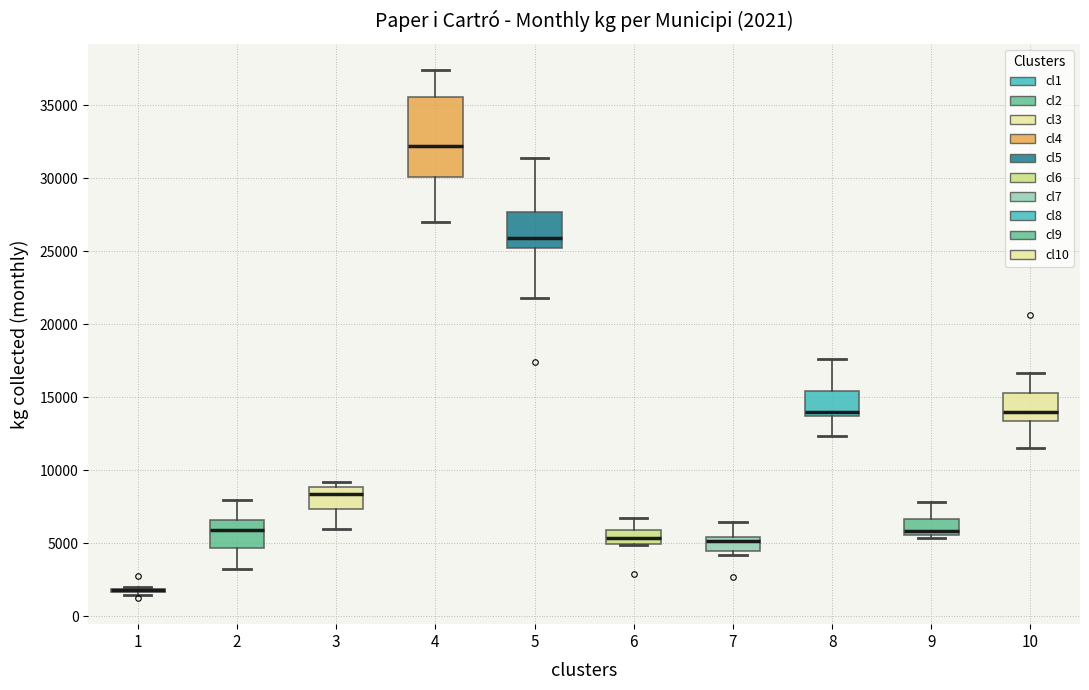

Which box is the tallest, from its lower edge to its upper edge?

4